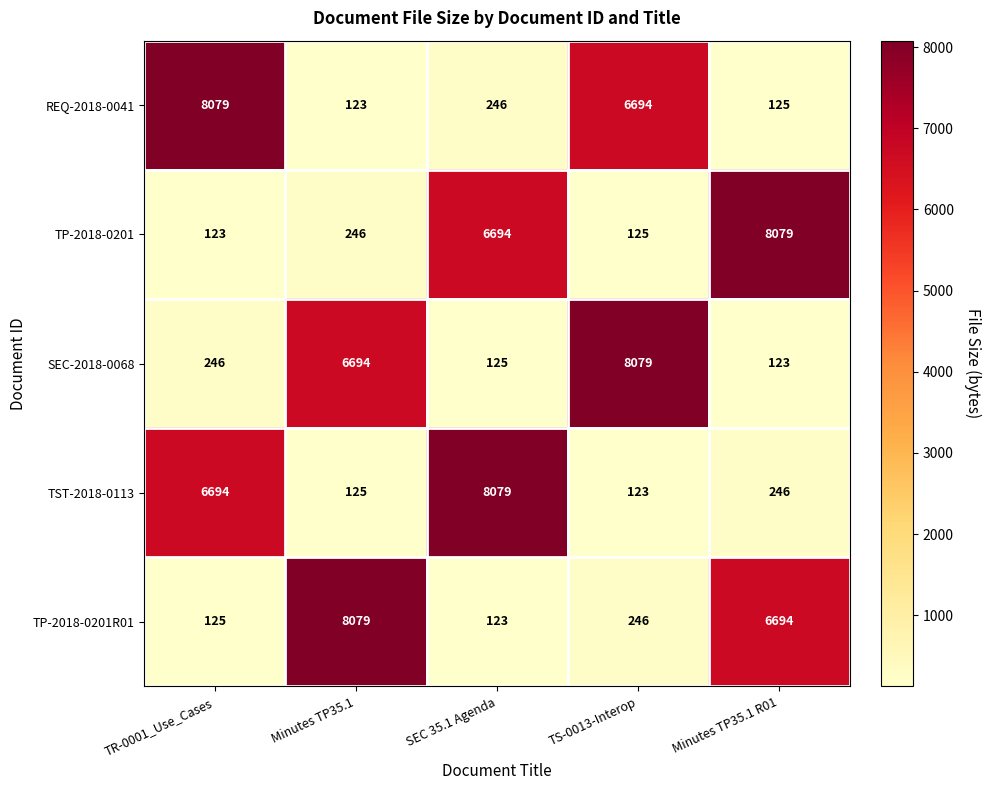

What is the greatest value displayed?

8079